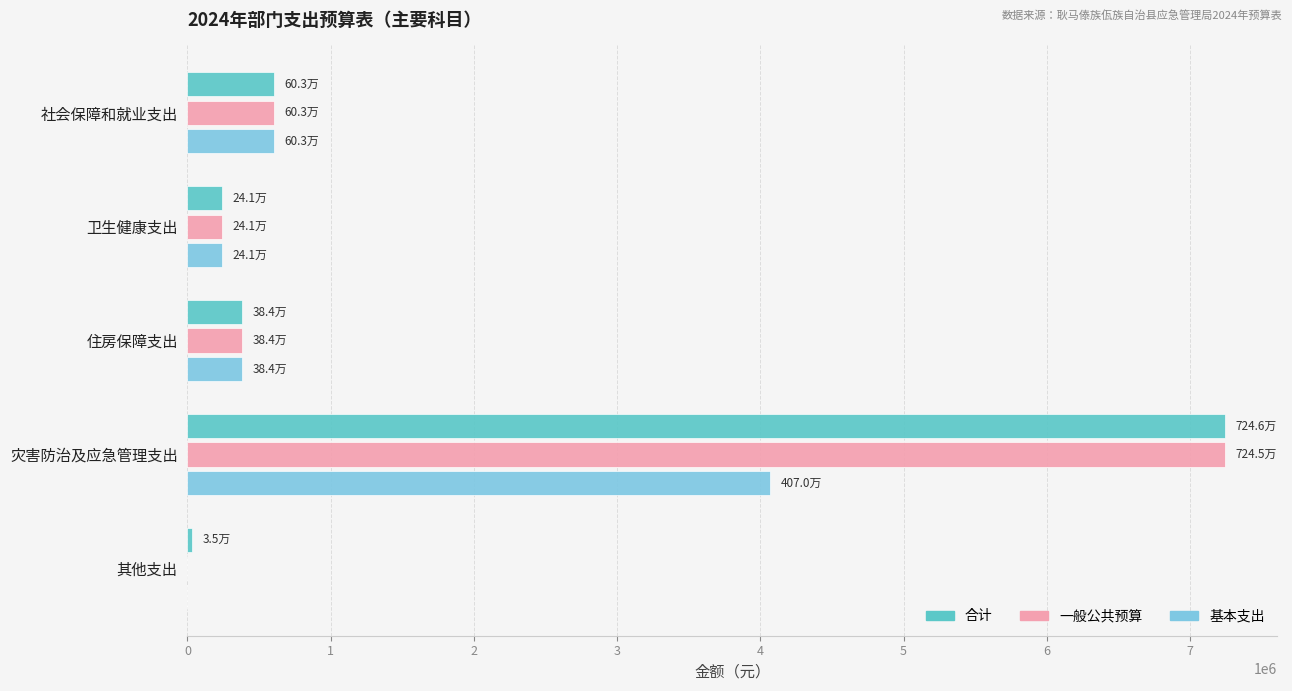

At which label is 基本支出 closest to 2034775?

社会保障和就业支出